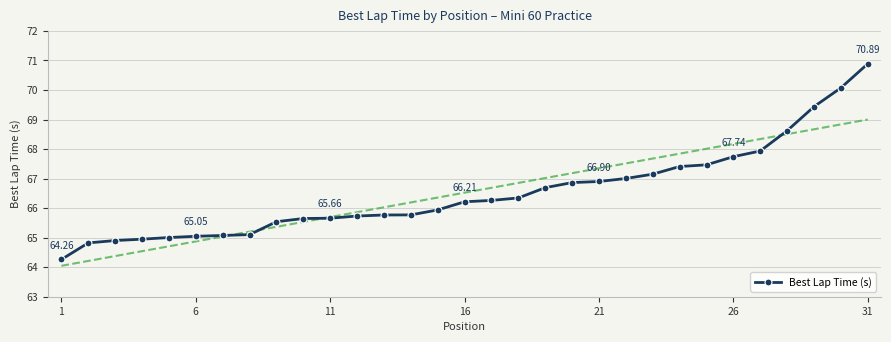

What is the difference between the second highest and second lowest values?

5.2